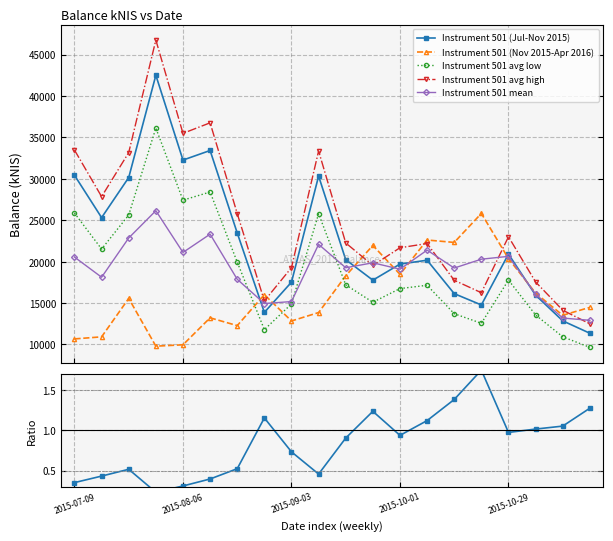

What is the difference between the maximum and minimum values in the Instrument 501 (Jul-Nov 2015) series?

31145.2